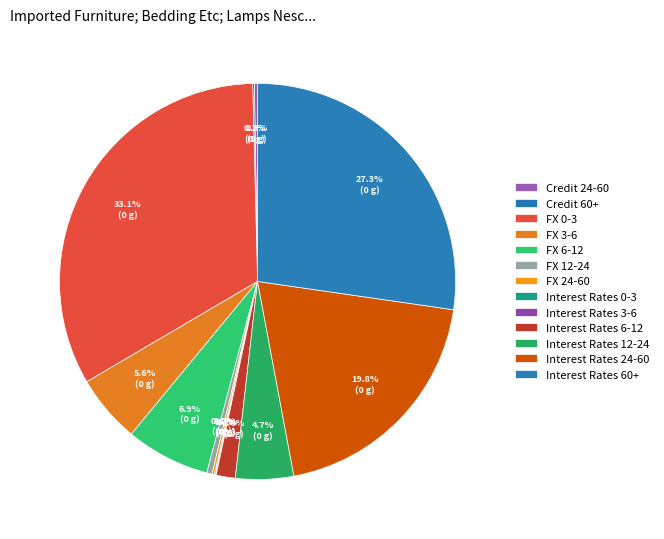

What is the ratio of the value at FX 6-12 to the value at Credit 24-60?

26.6